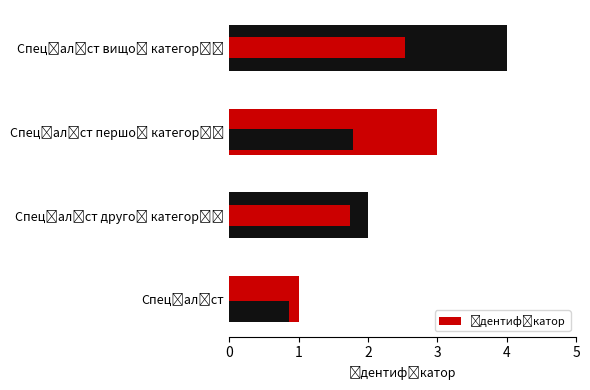

Count the values in the range 2 to 4.

3